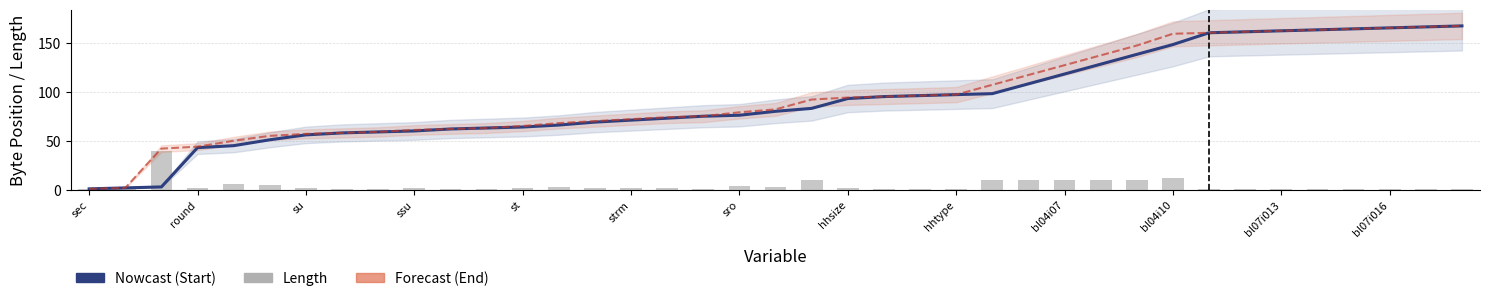

How many data points in Forecast (End) are above 82?

19